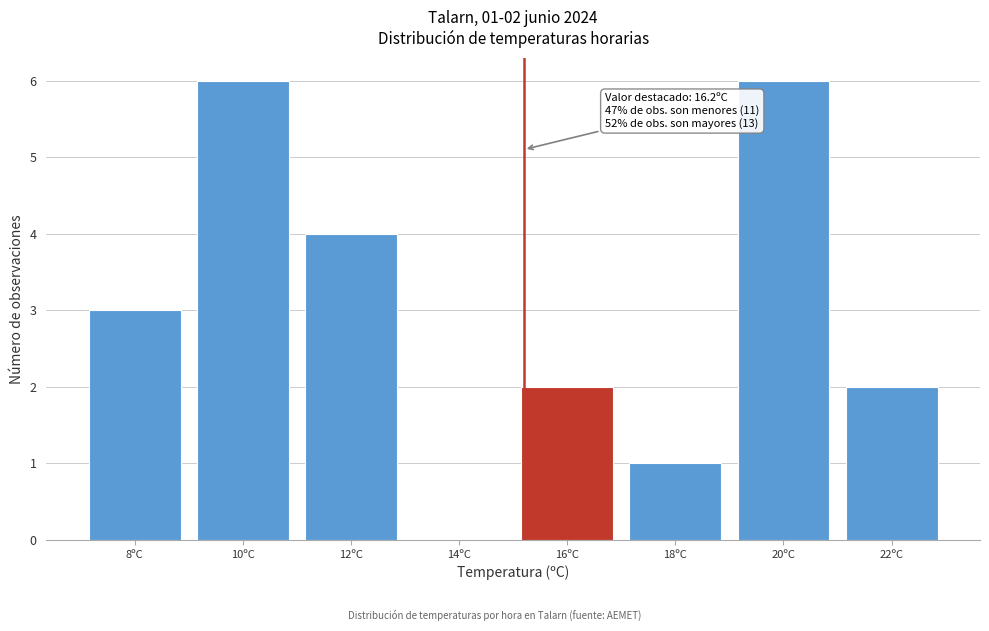

Reading left to right, transcribe all the data shown in this chart.

8ºC=3	10ºC=6	12ºC=4	14ºC=0	16ºC=2	18ºC=1	20ºC=6	22ºC=2